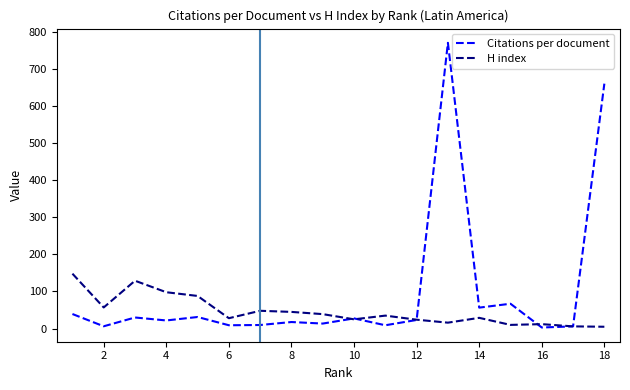

What is the greatest value displayed?

770.0